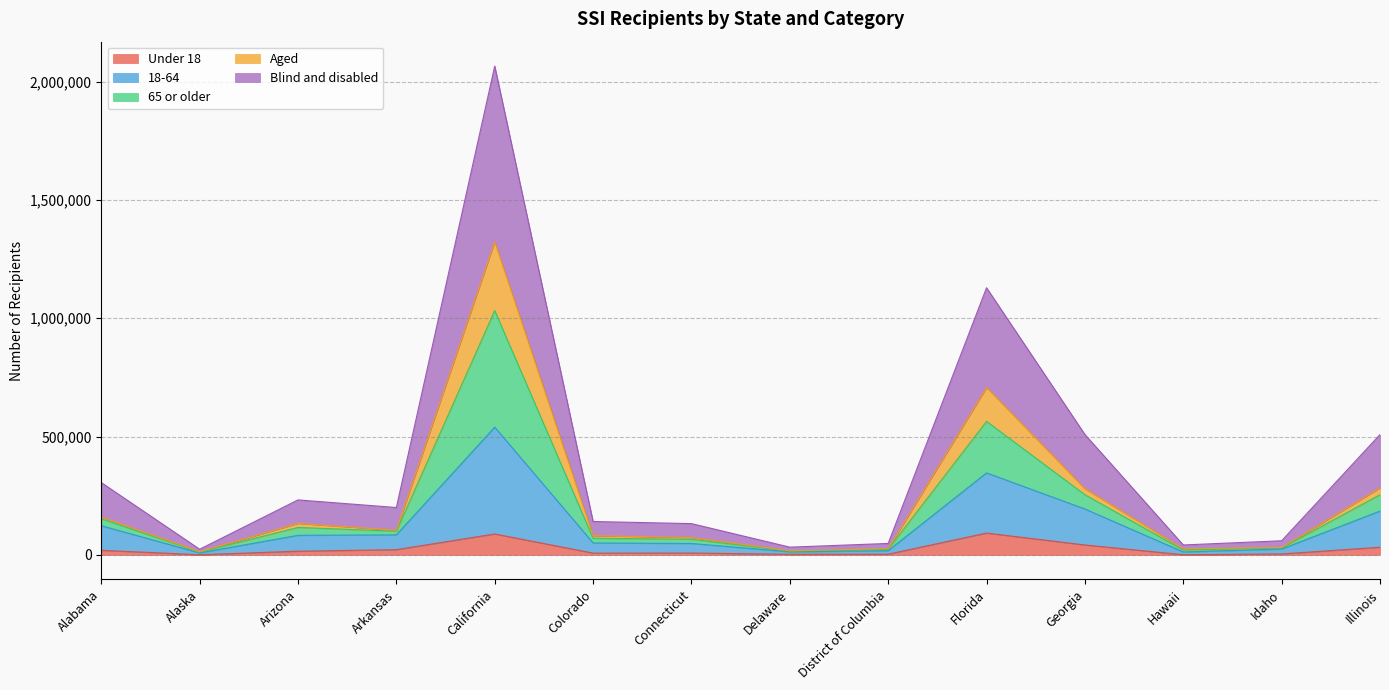

At which category is the sum across all series the highest?

California